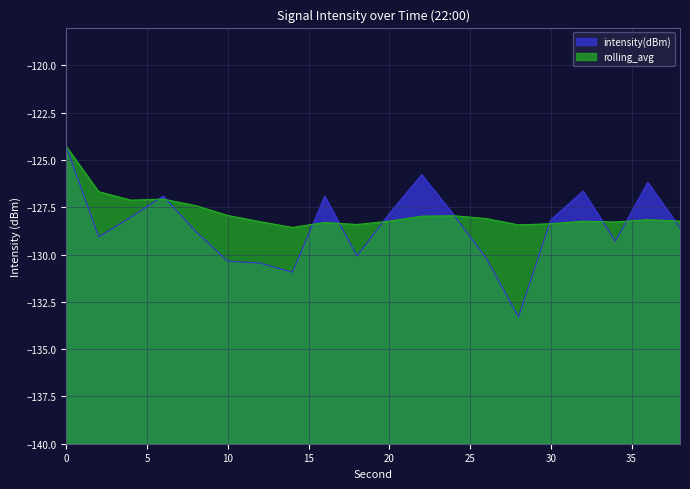

Which category has the lowest value in the intensity(dBm) series?

28